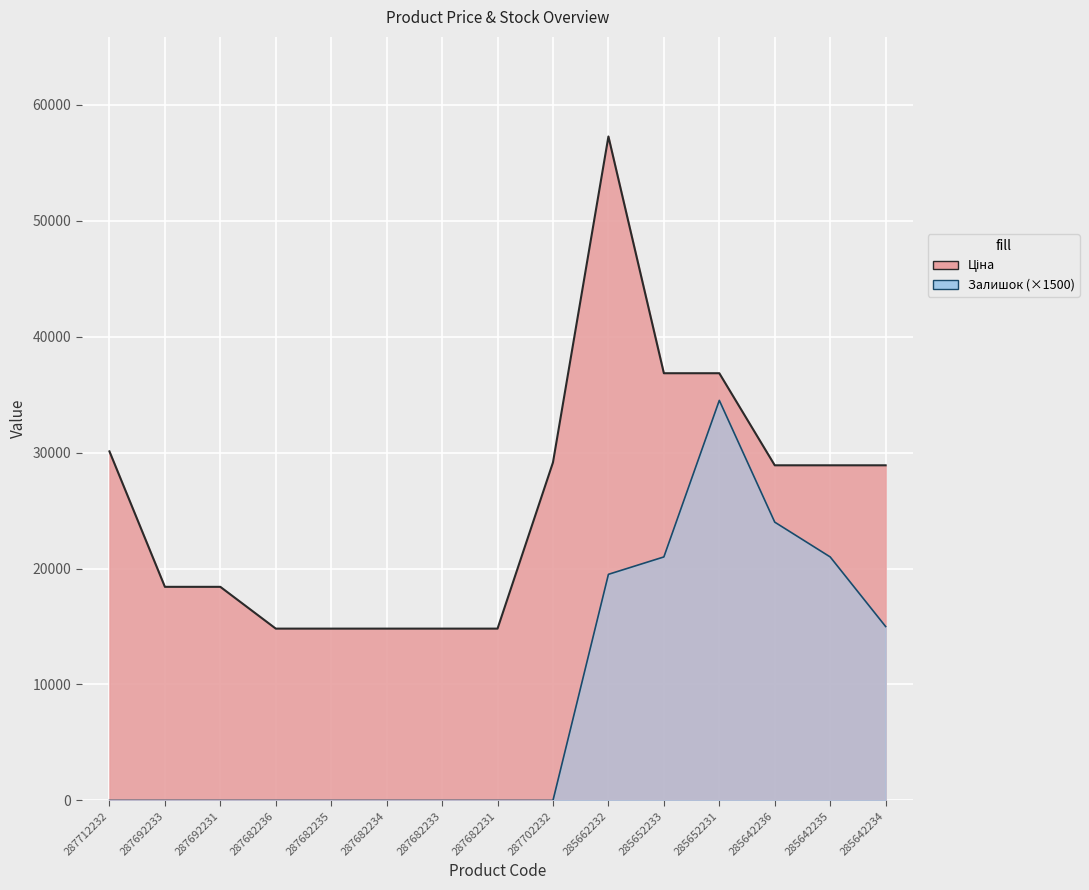

Reading left to right, extract all data points from this chart.

Ціна: 287712232=30102.8	287692233=18420.9	287692231=18420.9	287682236=14817.6	287682235=14817.6	287682234=14817.6	287682233=14817.6	287682231=14817.6	287702232=29152.3	285662232=57258.0	285652233=36841.8	285652231=36841.8	285642236=28901.7	285642235=28901.7	285642234=28901.7
Залишок: 287712232=0.0	287692233=0.0	287692231=0.0	287682236=0.0	287682235=0.0	287682234=0.0	287682233=0.0	287682231=0.0	287702232=0.0	285662232=19500.0	285652233=21000.0	285652231=34500.0	285642236=24000.0	285642235=21000.0	285642234=15000.0